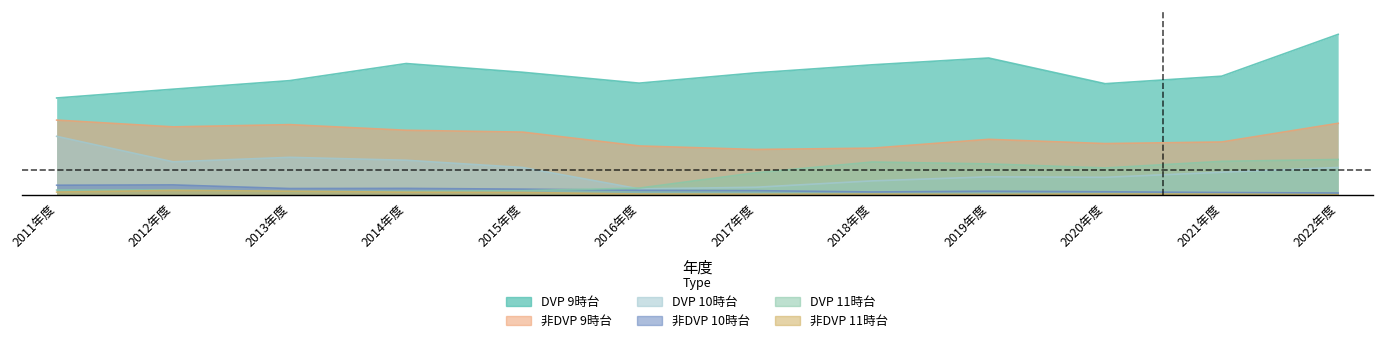

What is the label of the 2nd point from the left?

2012年度